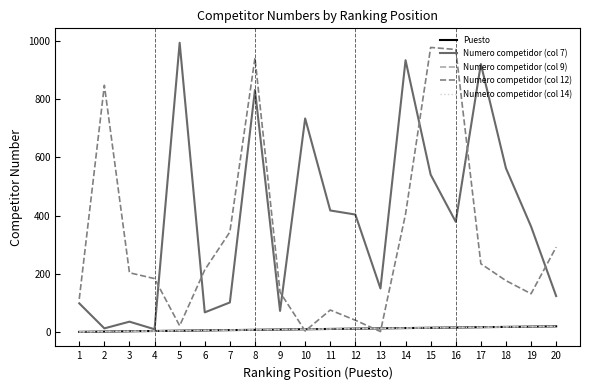

Does the chart have visible grid lines?

No